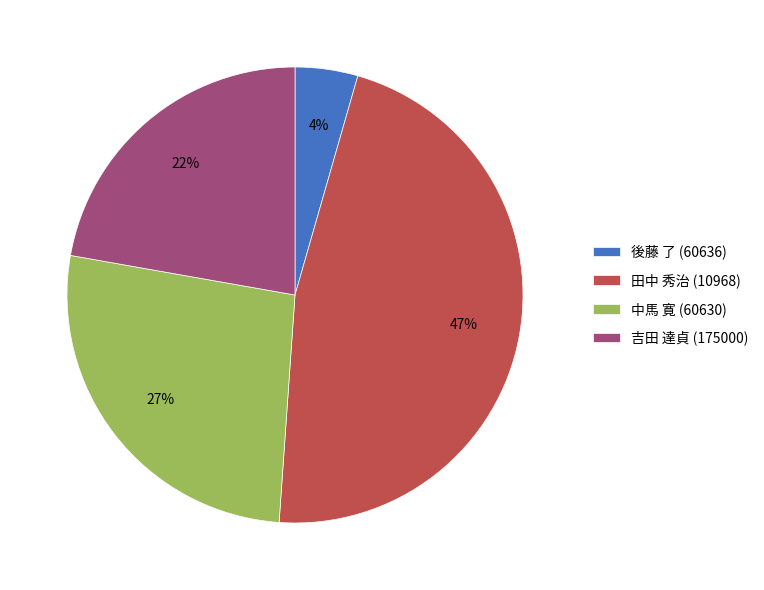

The 吉田 達貞 (175000) slice represents 22% of the pie. True or false?

True